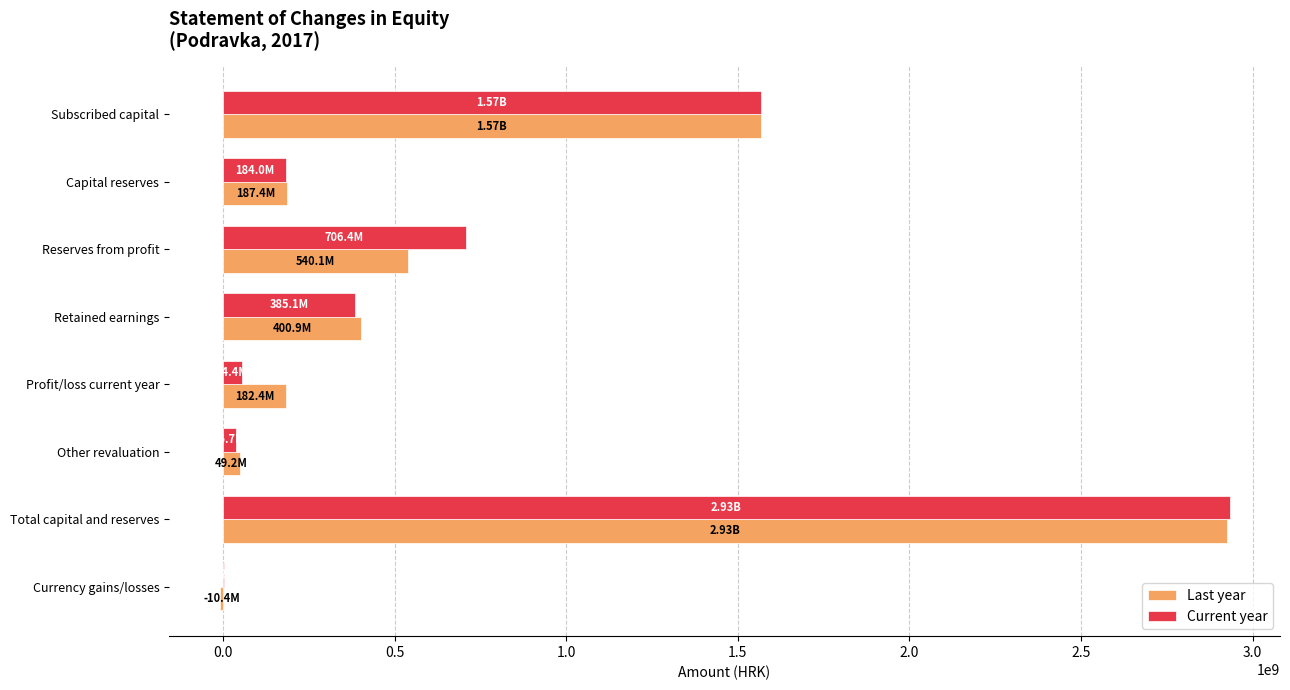

Which series changed the most between Total capital and reserves and Currency gains/losses?

Last year